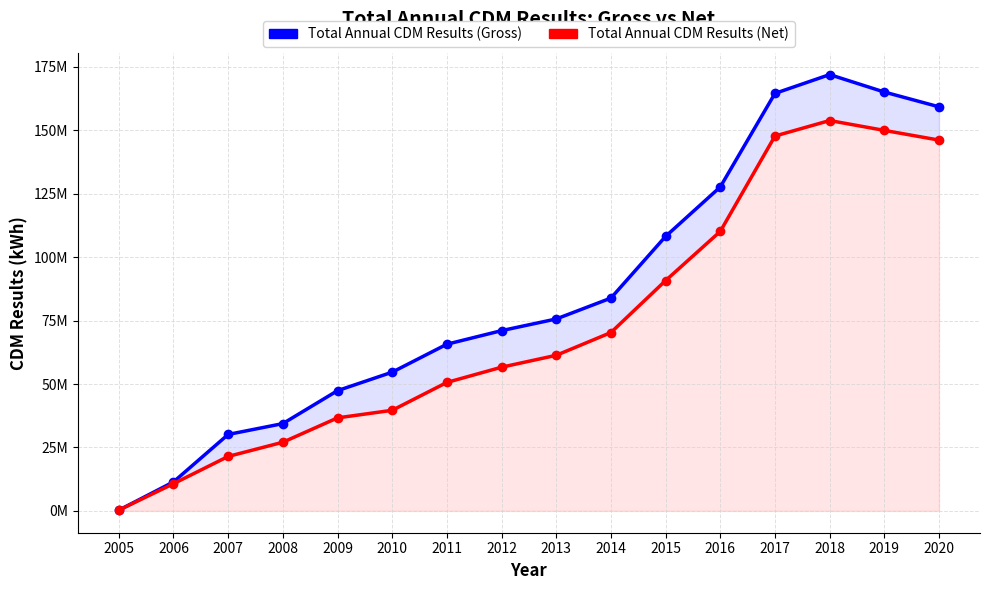

What value does the Total Annual CDM Results (Gross) series have at 2009?

47381960.7